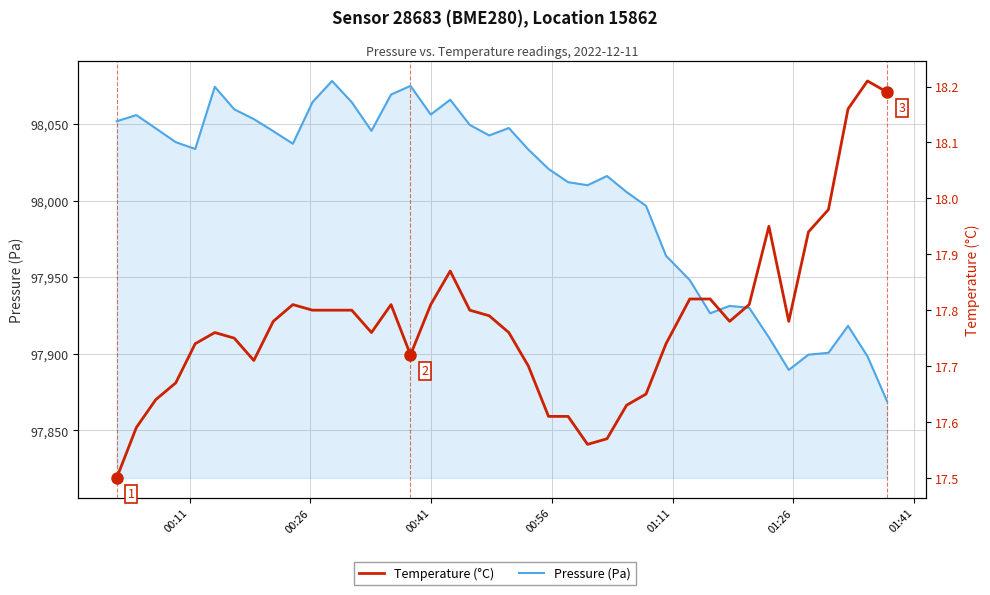

What is the smallest value displayed?

17.5